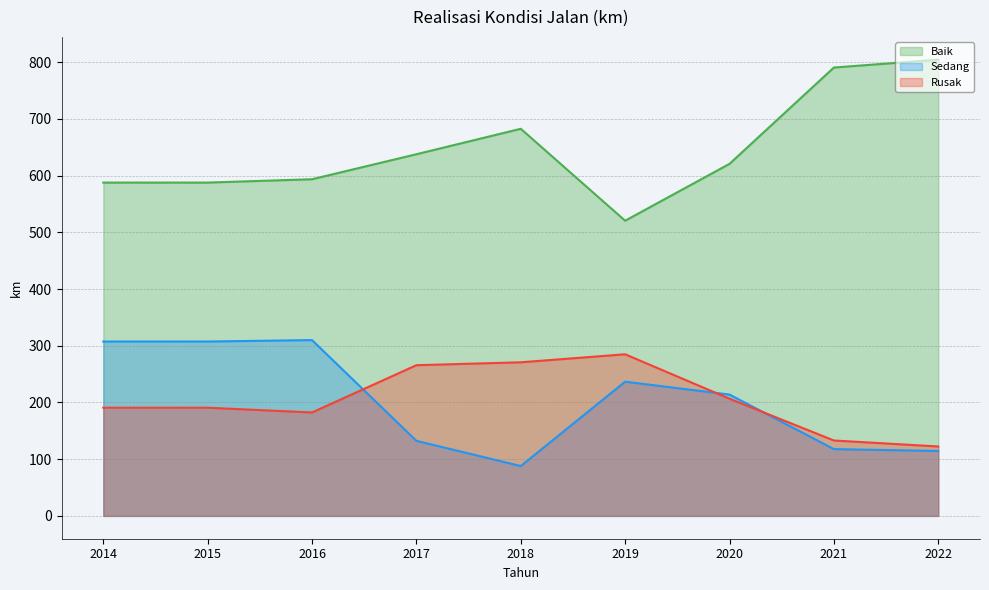

Reading left to right, list all the values displayed in this chart.

Baik: 2014=587.7	2015=587.7	2016=593.6	2017=637.7	2018=682.6	2019=520.5	2020=620.8	2021=790.6	2022=804.4
Sedang: 2014=307.5	2015=307.5	2016=310.0	2017=132.4	2018=87.9	2019=236.7	2020=213.9	2021=117.8	2022=114.5
Rusak: 2014=190.8	2015=190.8	2016=182.4	2017=265.7	2018=270.8	2019=285.0	2020=206.6	2021=133.0	2022=122.4